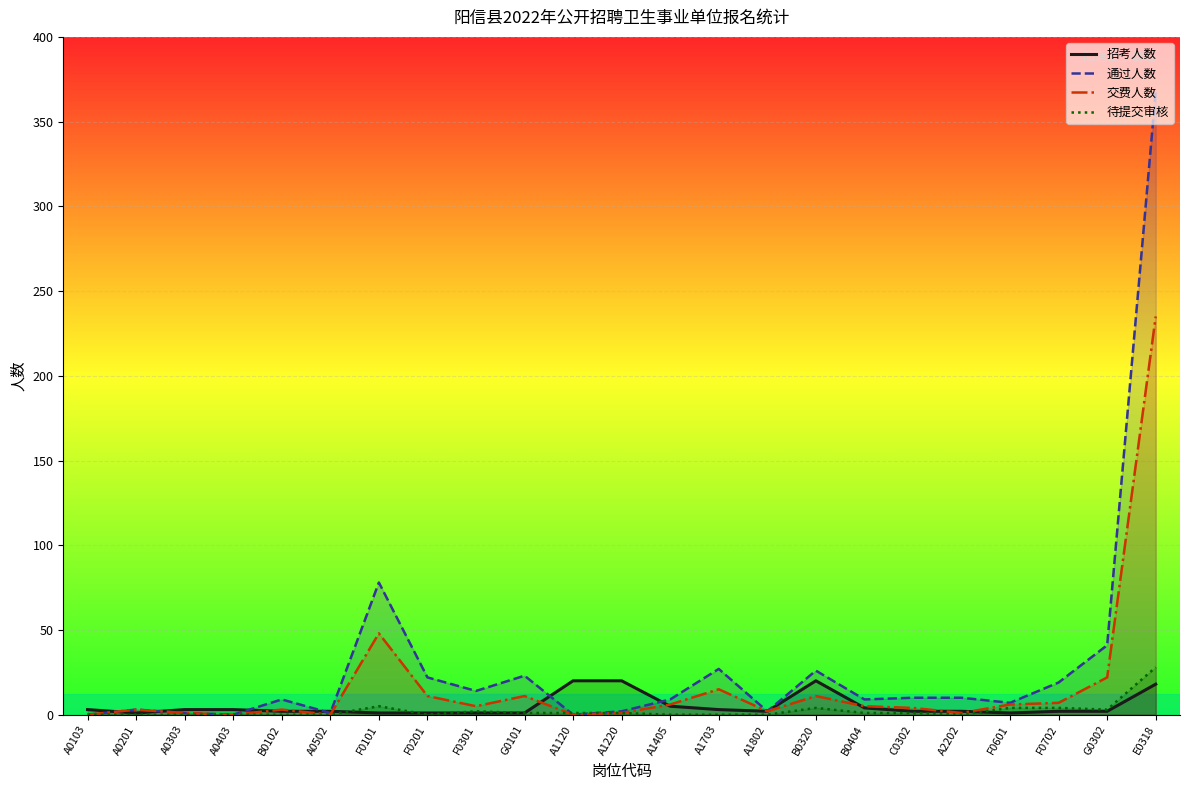

What is the maximum value for 交费人数?

235